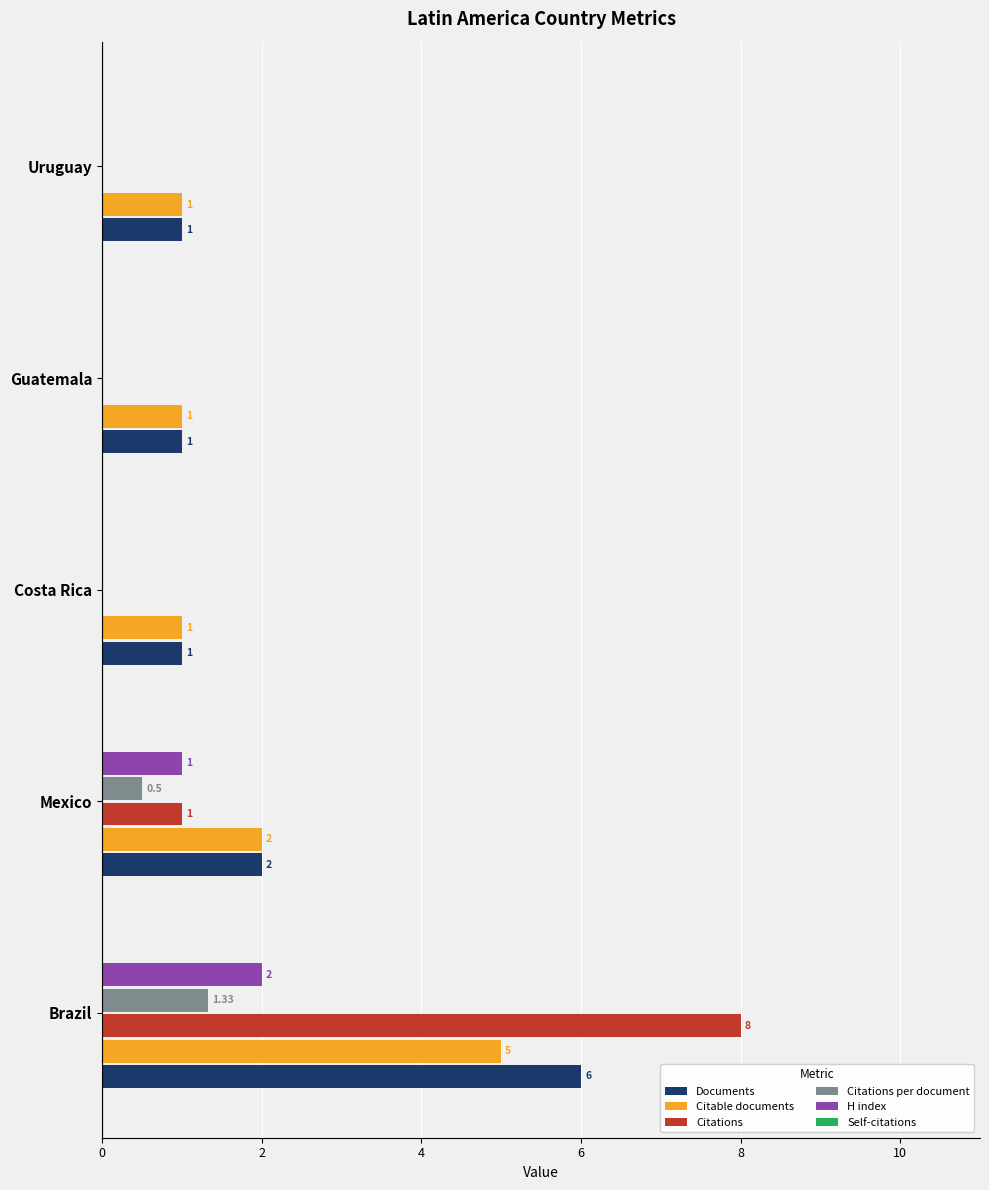

At which label does Documents reach its peak?

Brazil